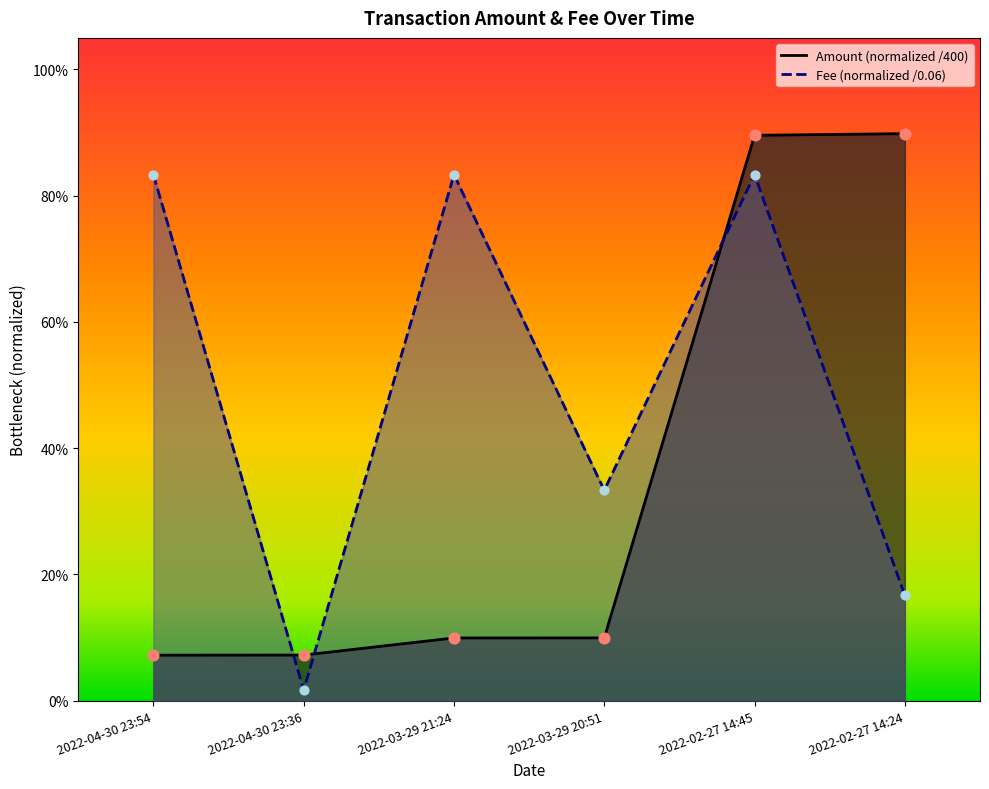

Which series has the largest total across all categories?

Fee